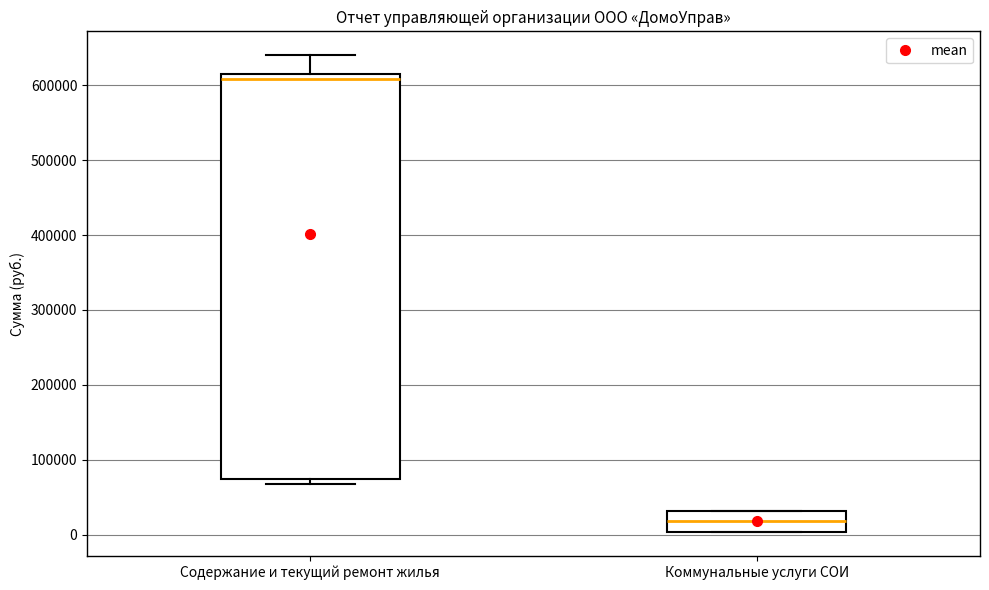

Which box has the highest median line?

Содержание и текущий ремонт жилья